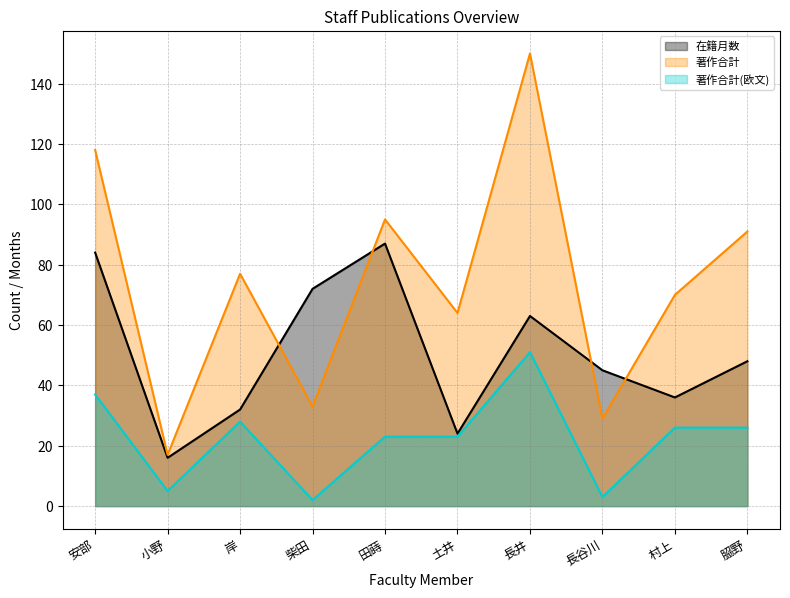

True or false: 在籍月数 and 著作合計(欧文) intersect in this chart.

False